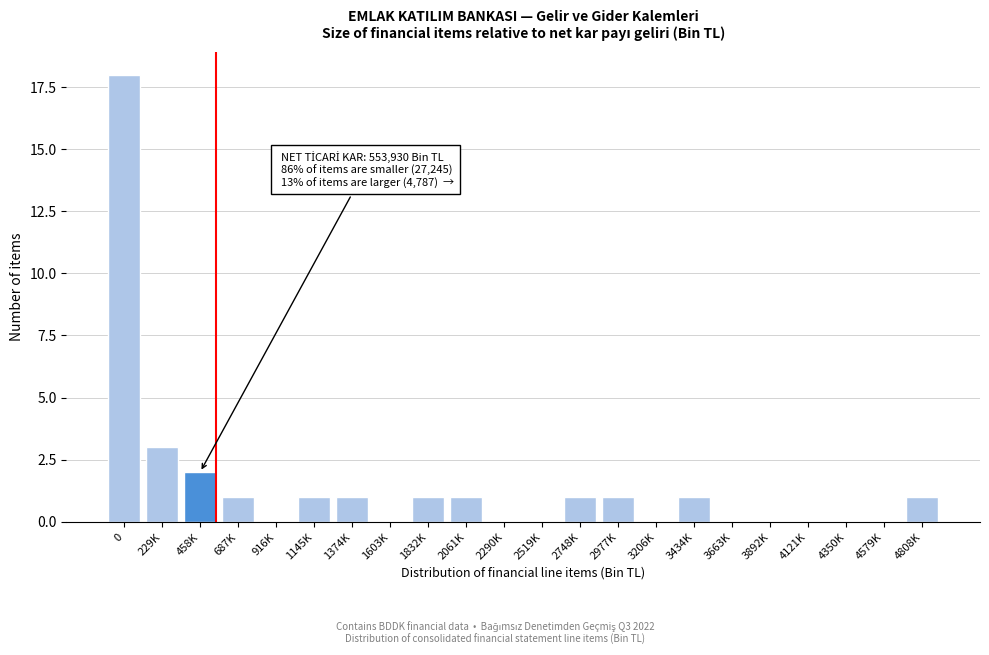

Reading left to right, transcribe all the data shown in this chart.

0=18	229K=3	458K=2	687K=1	916K=0	1145K=1	1374K=1	1603K=0	1832K=1	2061K=1	2290K=0	2519K=0	2748K=1	2977K=1	3206K=0	3434K=1	3663K=0	3892K=0	4121K=0	4350K=0	4579K=0	4808K=1